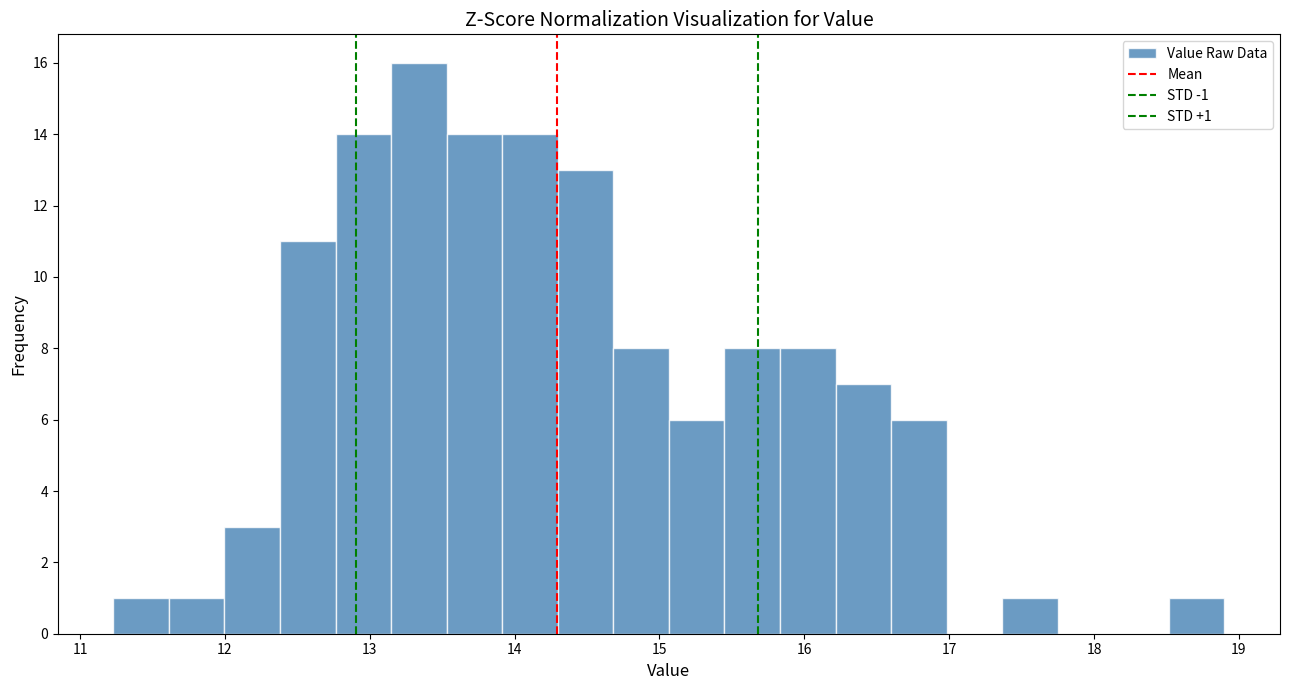

Read against the x-axis, roughly where is the centre of the tallest bar?

13.3